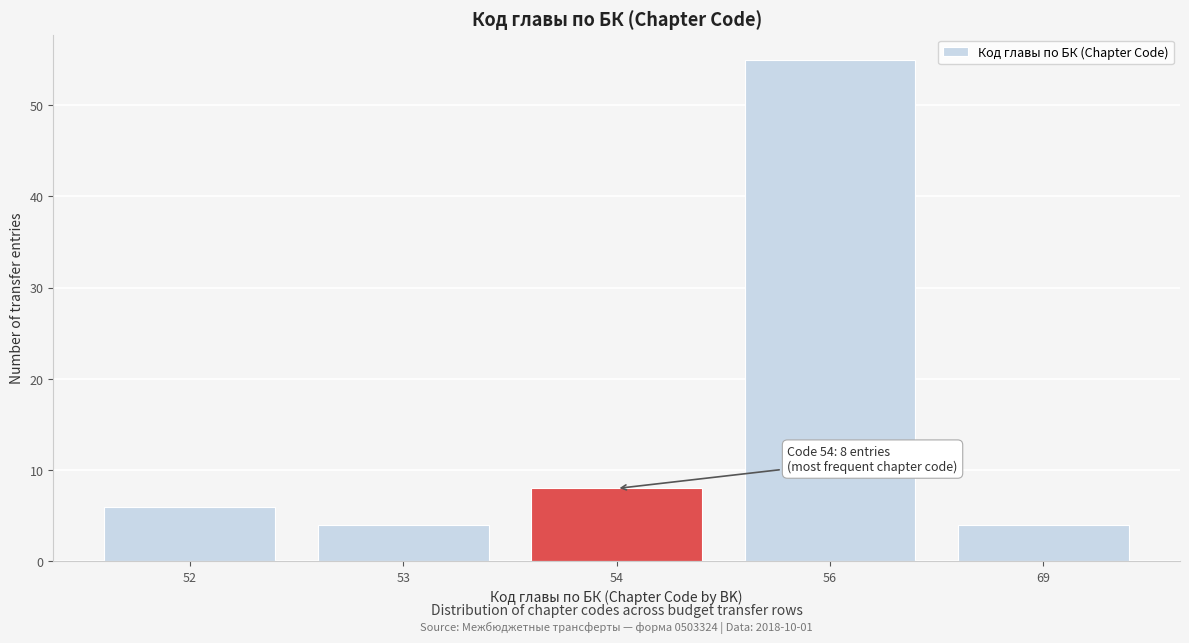

Reading left to right, what are all the values shown in this chart?

6	4	8	55	4